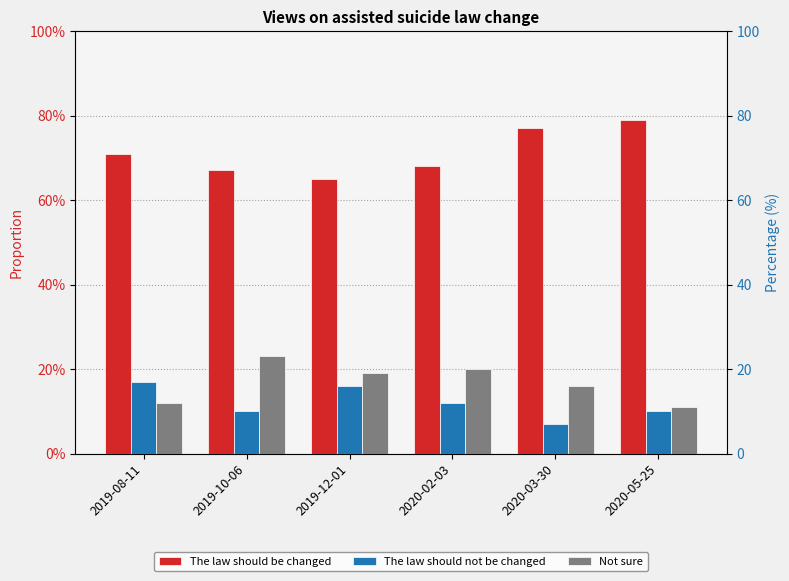

Between 2019-12-01 and 2019-10-06, which is larger?

2019-10-06